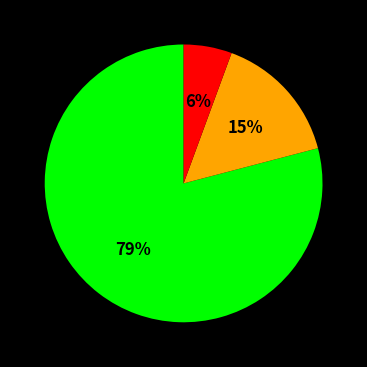

Does any single category account for the majority?

Yes